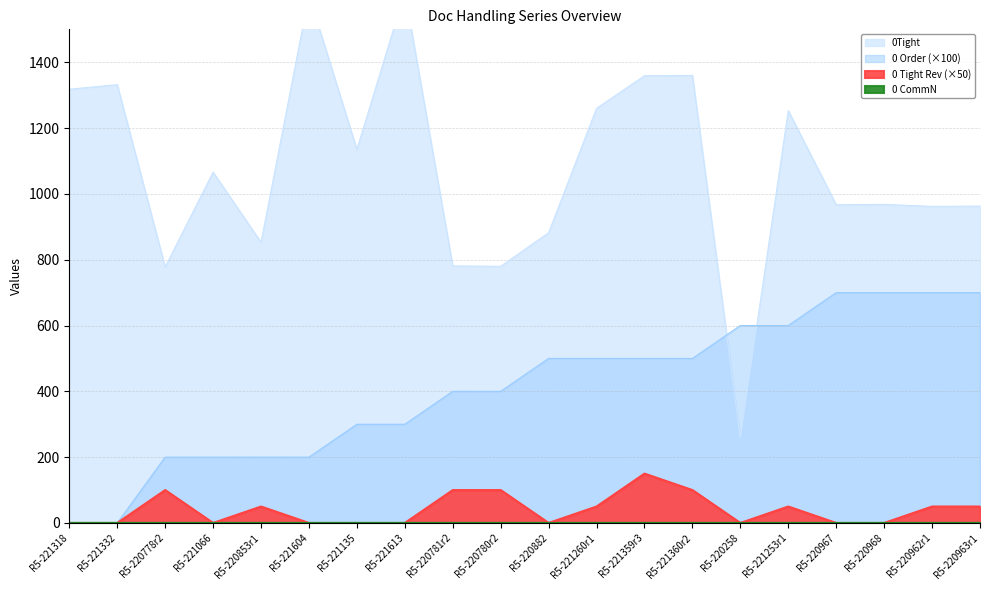

What is the difference between the 0 Order values at R5-221135 and R5-220780r2?

100